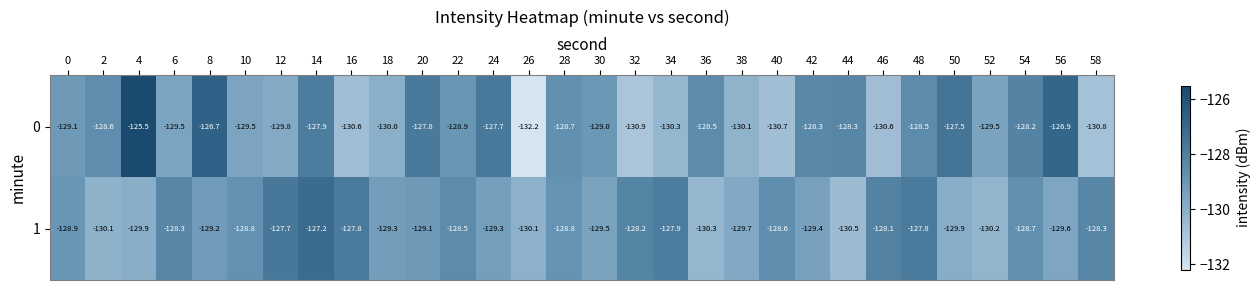

What is the difference between the highest and lowest values at 56?

2.7